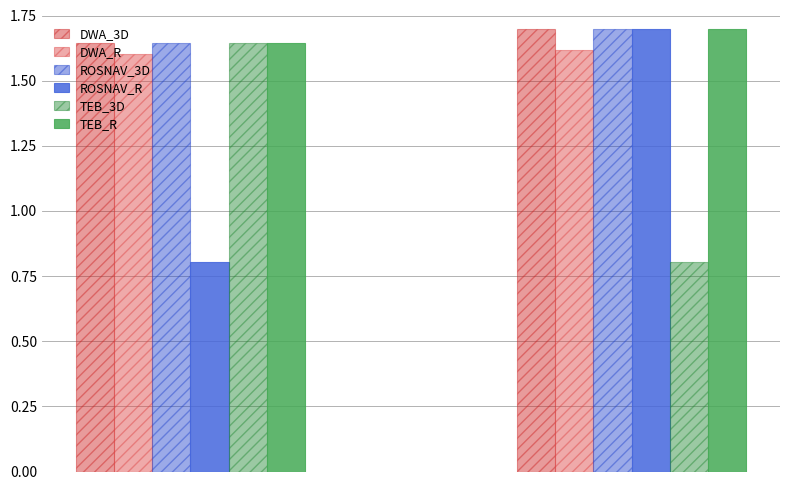

What is the difference between the maximum and minimum values in the DWA_3D series?

0.1